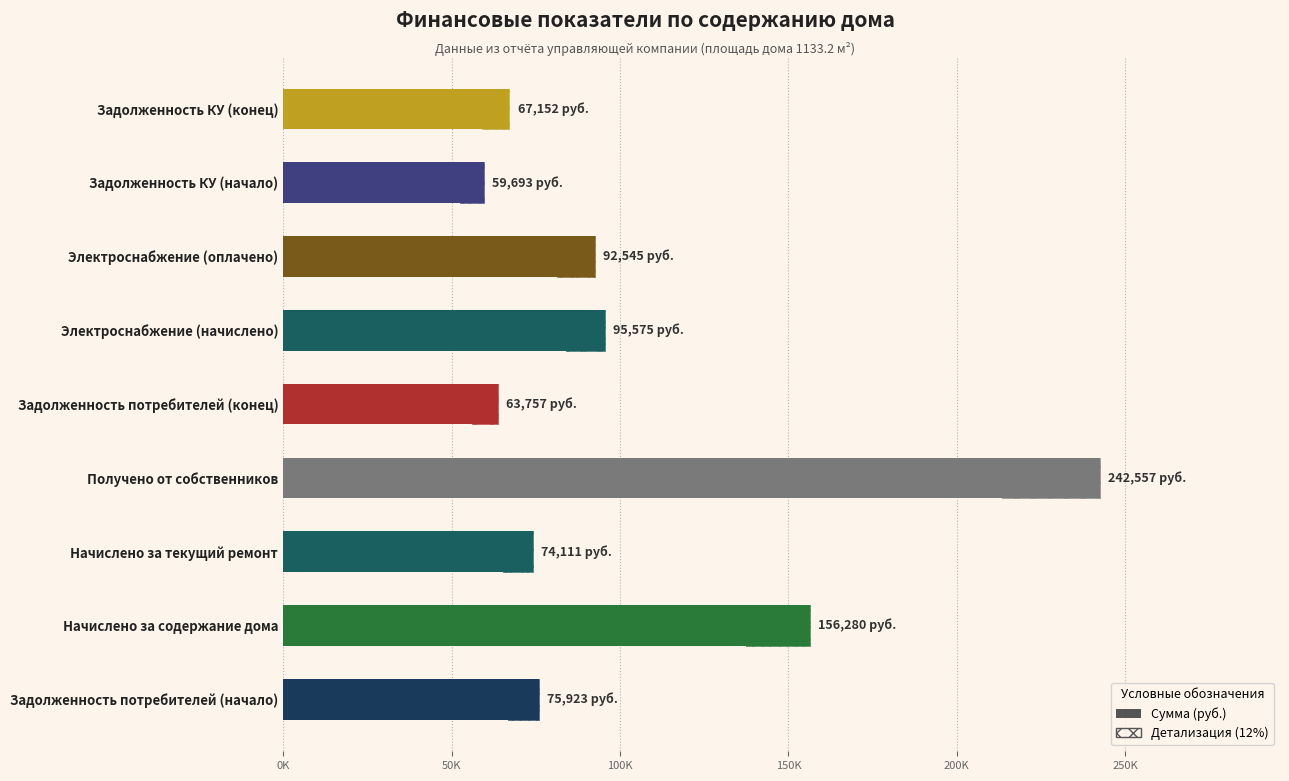

What is the average value?

103065.9